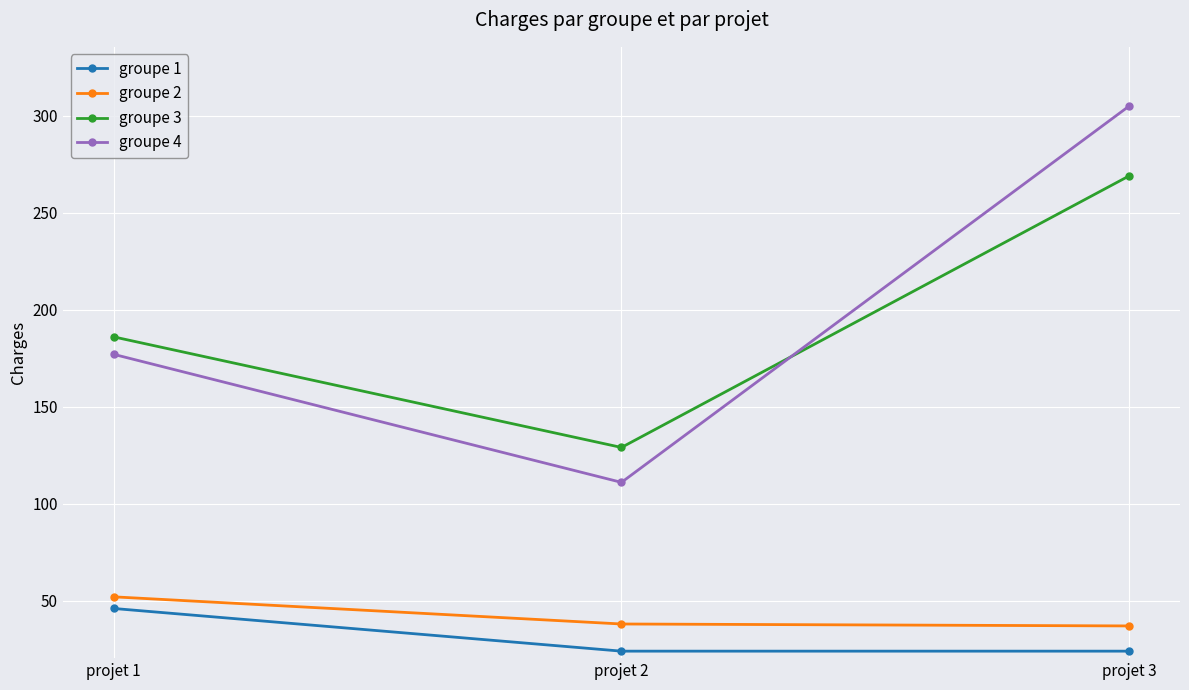

What is the total value across all series at projet 2?

302